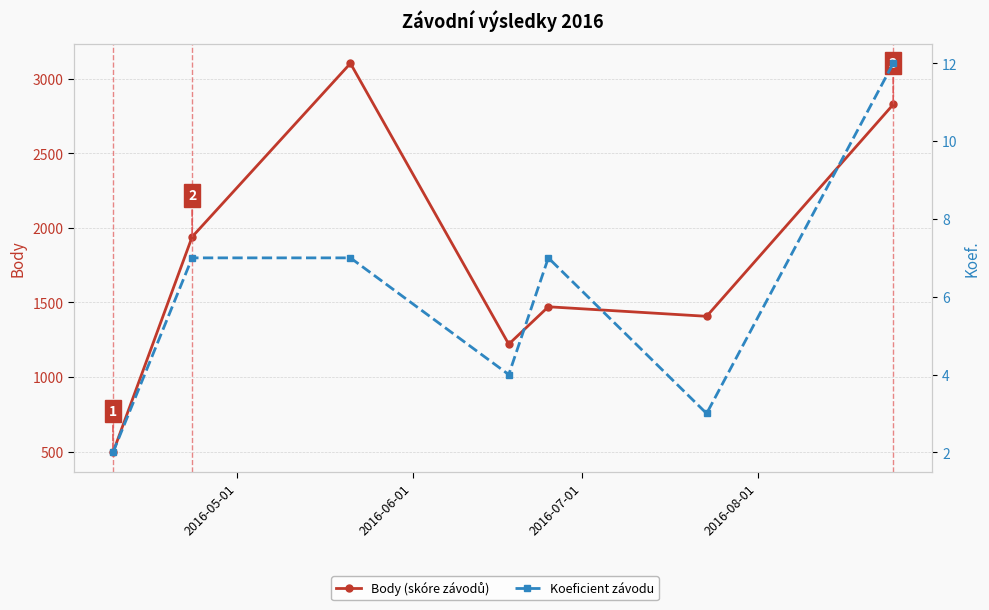

True or false: Koef. and Body intersect in this chart.

False